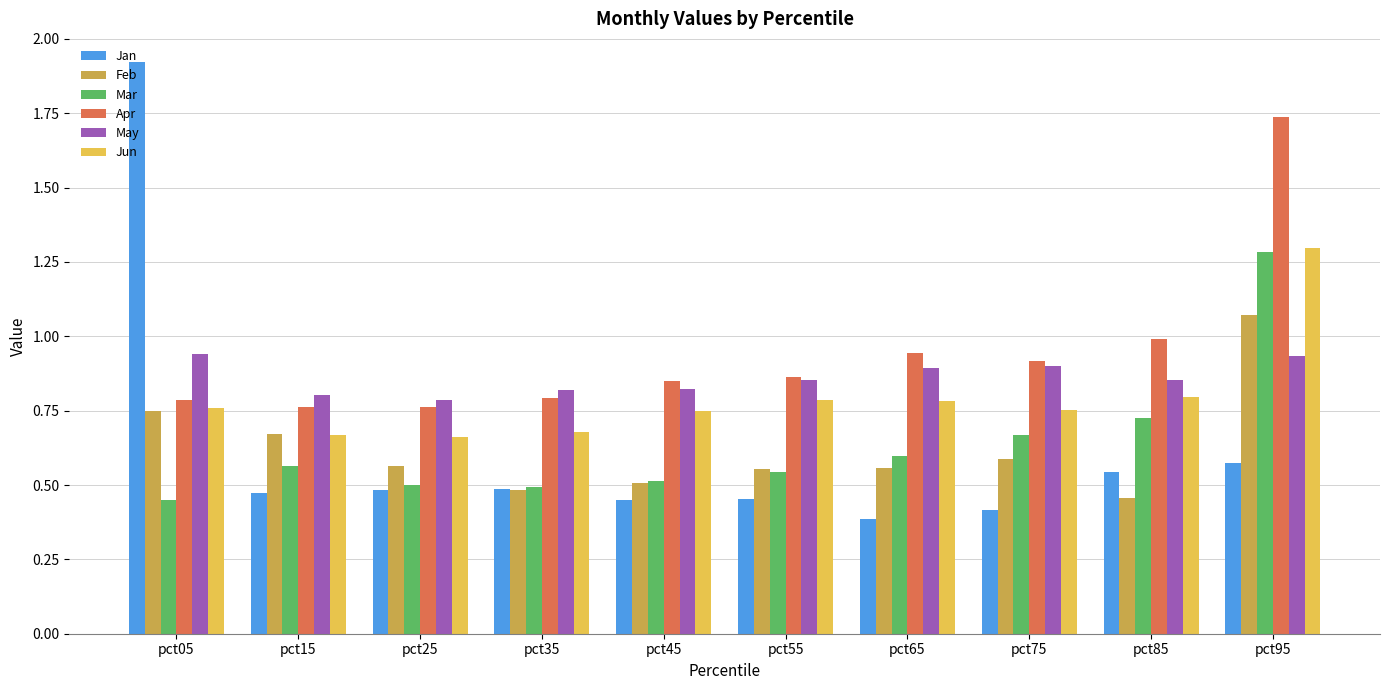

Which series has the largest total across all categories?

Apr